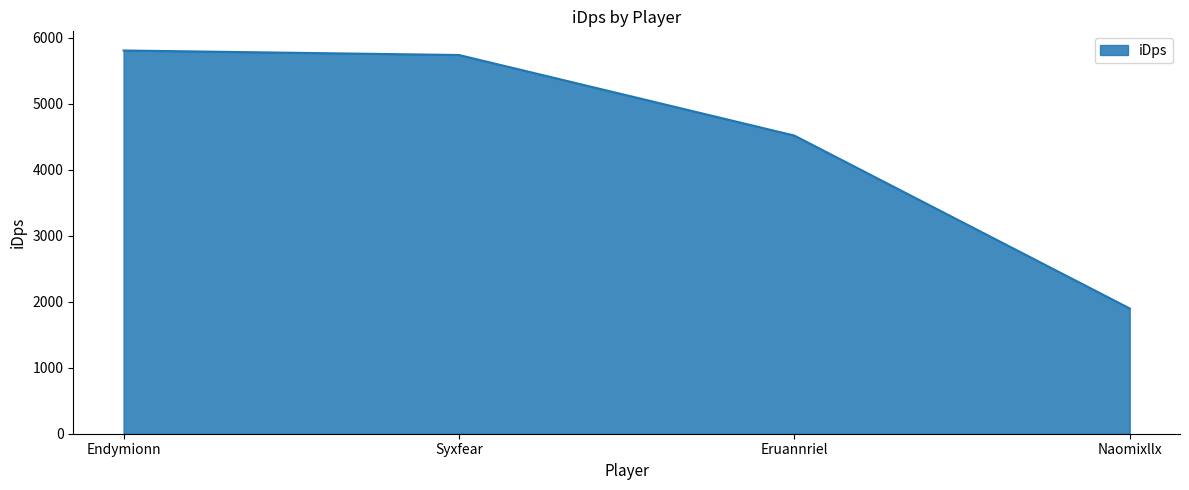

What is the difference between the maximum and second lowest values?

1288.5